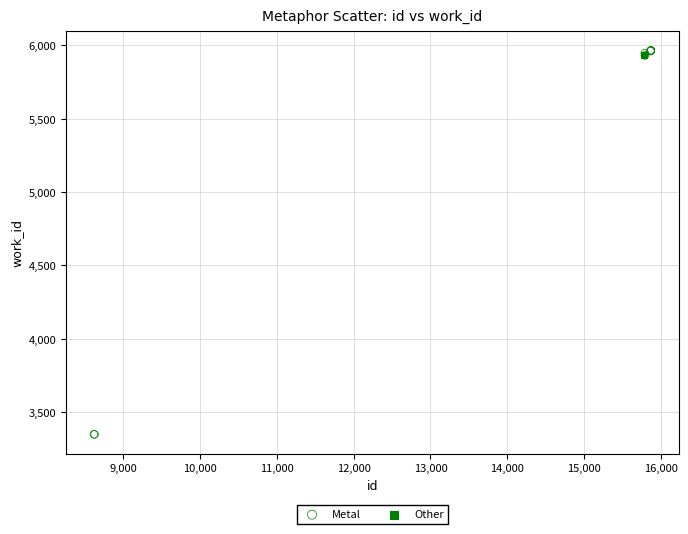

What are all the series names shown in the legend?

Metal, Other